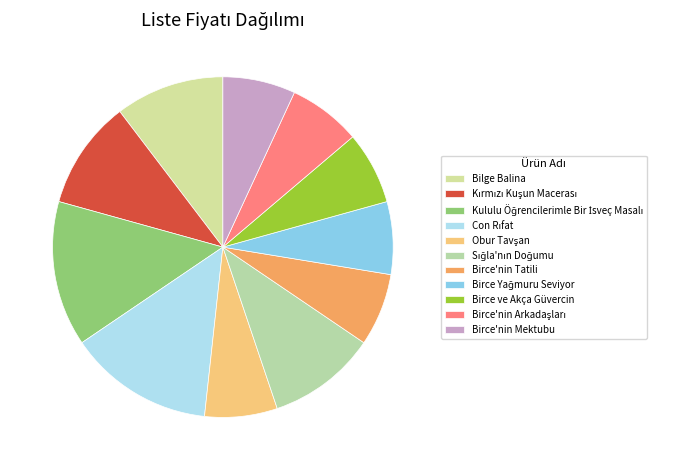

Count the number of slices in the pie.

11